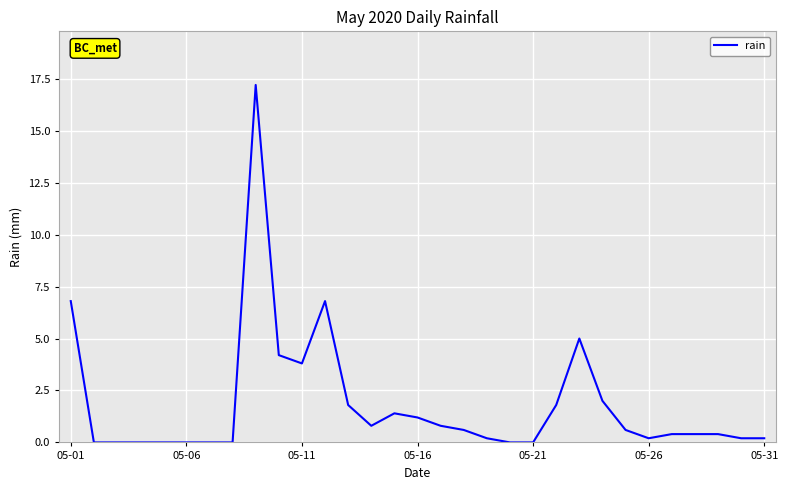

What is the maximum value shown in the chart?

17.2